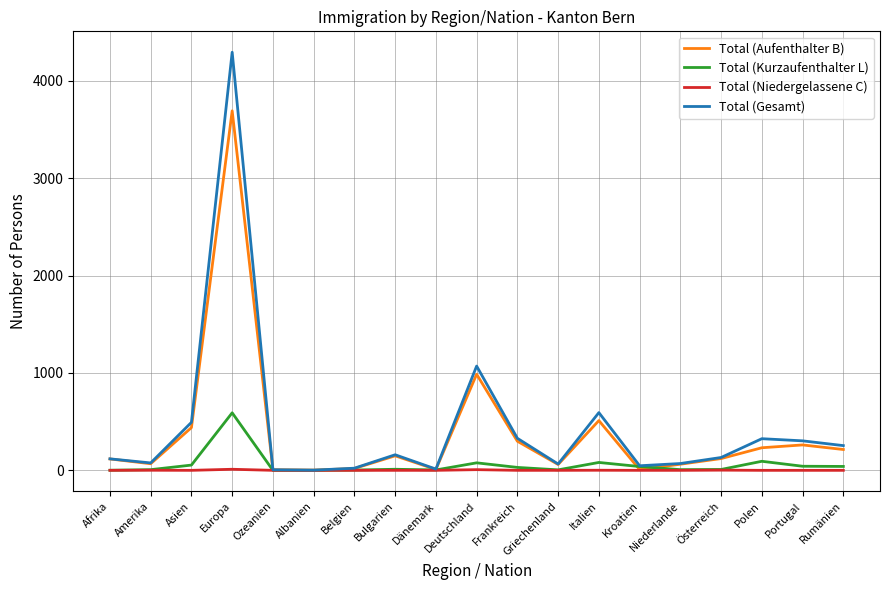

Which category has the highest value across all series?

Europa